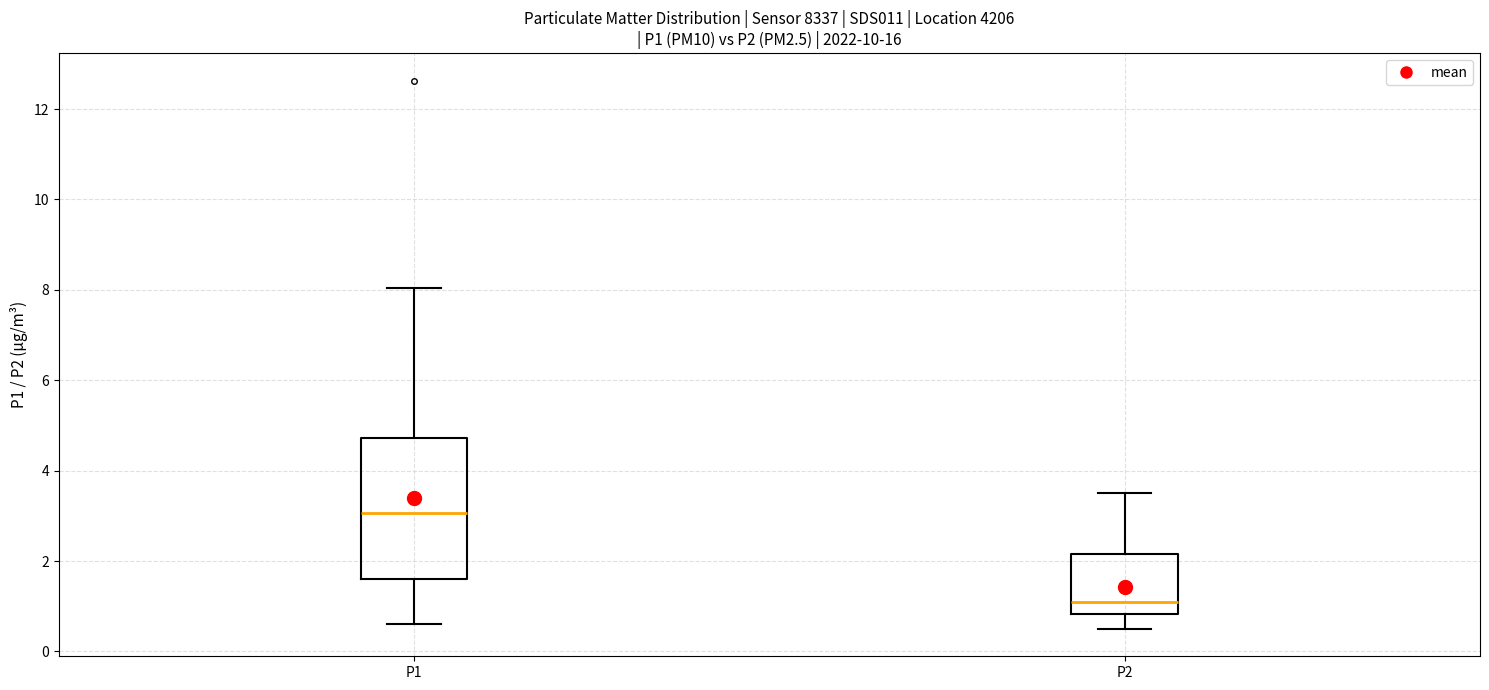

Which box has the highest median line?

P1